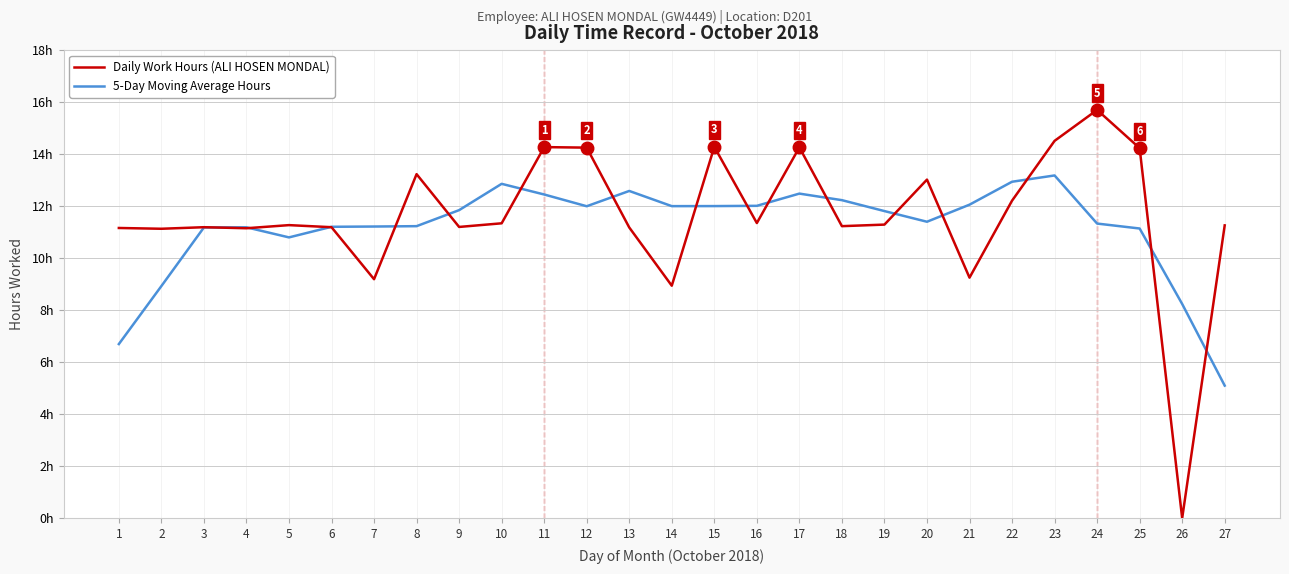

Is this an area chart (filled region under the line)?

No